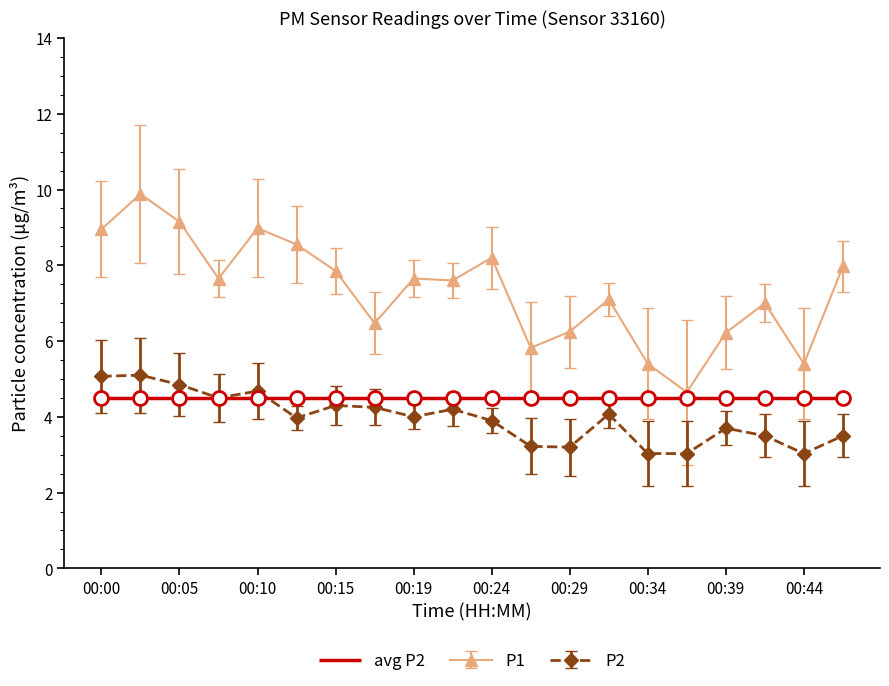

What is the highest value of the P2 series?

5.1